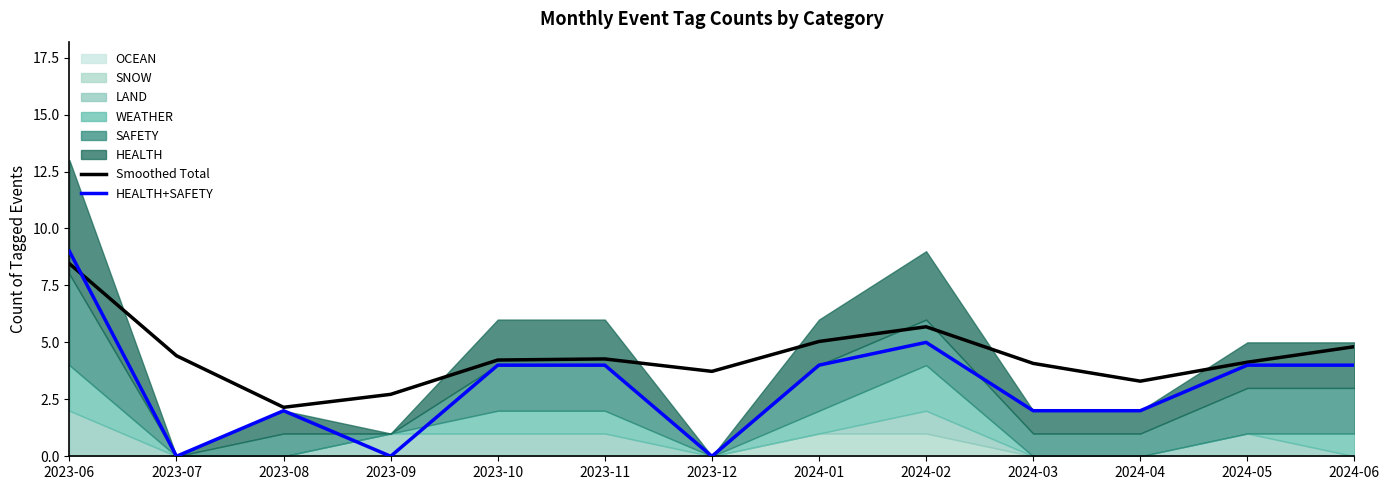

Which series has the widest spread of values?

HEALTH+SAFETY